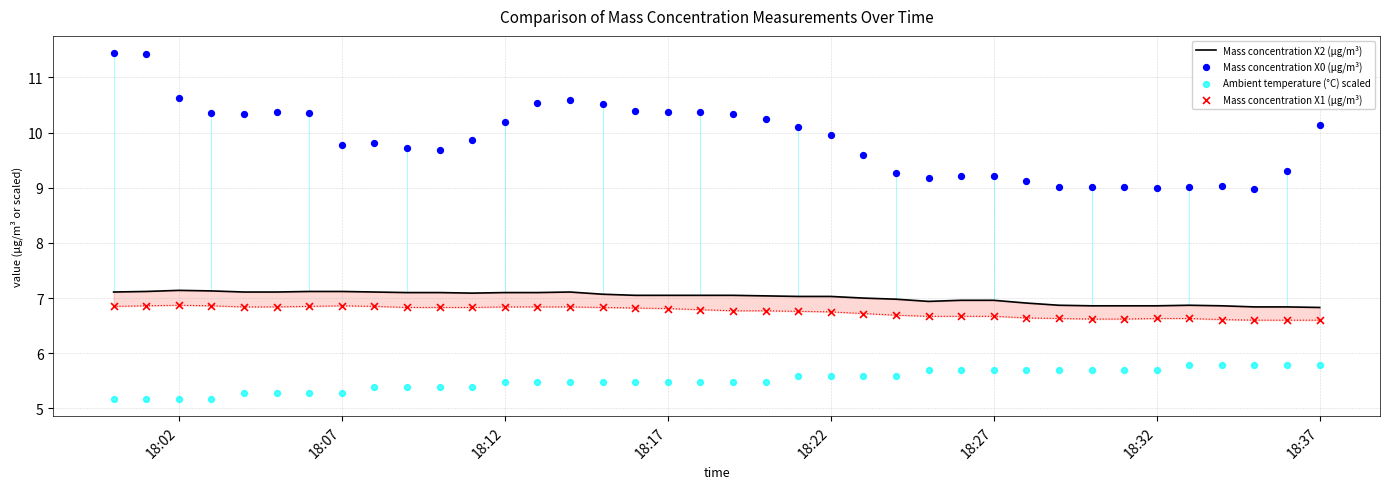

What are all the series names shown in the legend?

Mass concentration X2 (μg/m³), Mass concentration X0 (μg/m³), Ambient temperature (°C) scaled, Mass concentration X1 (μg/m³)